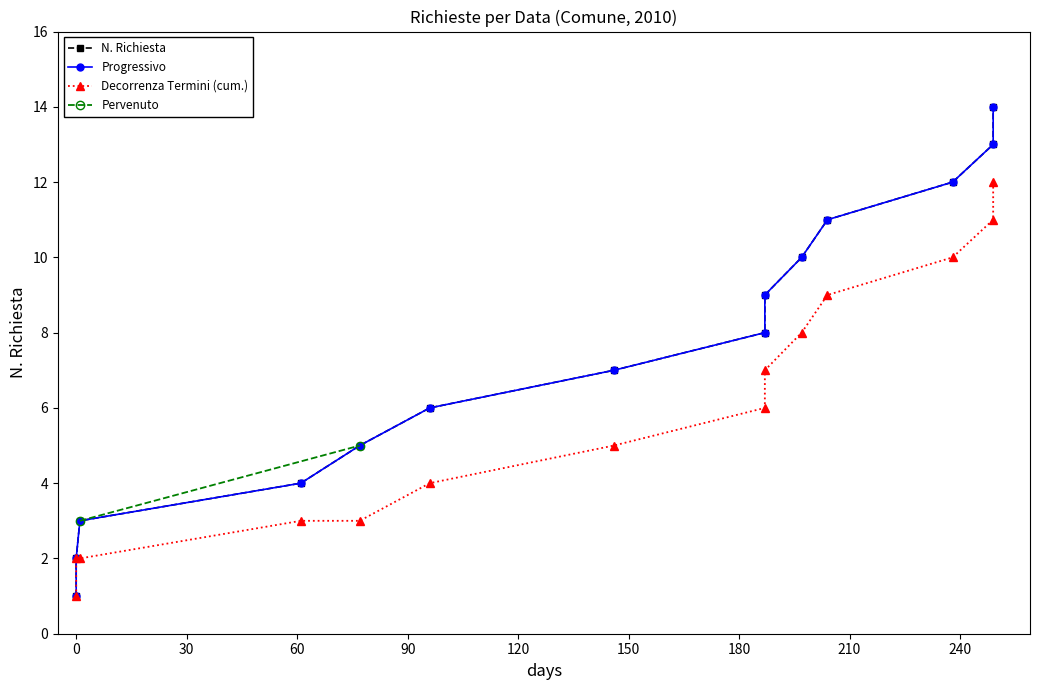

How many data points are less than 8?

7